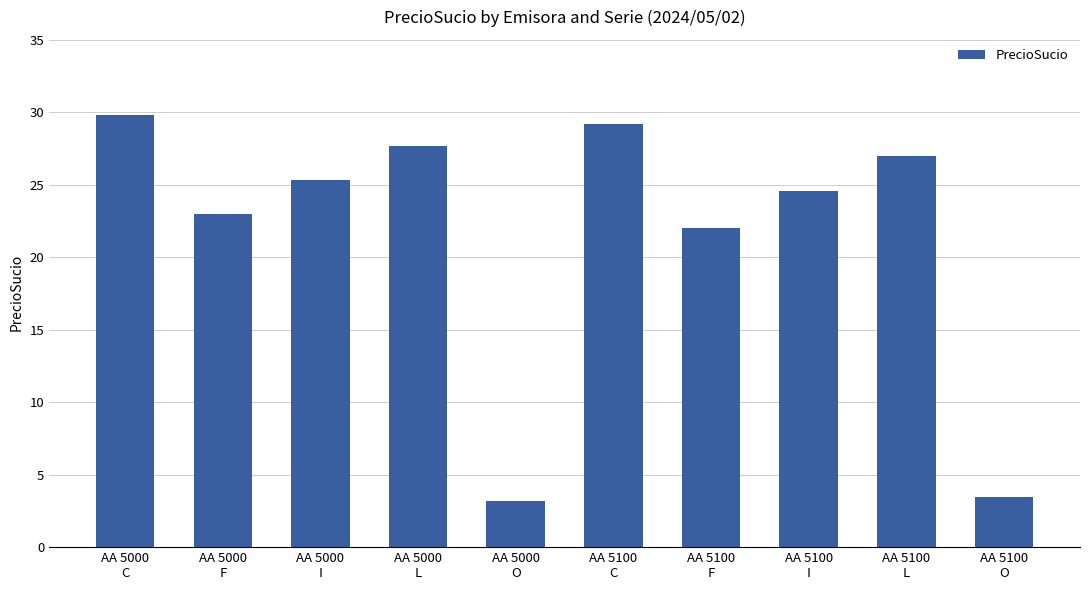

What is the label of the 7th bar from the left?

AA 5100
F